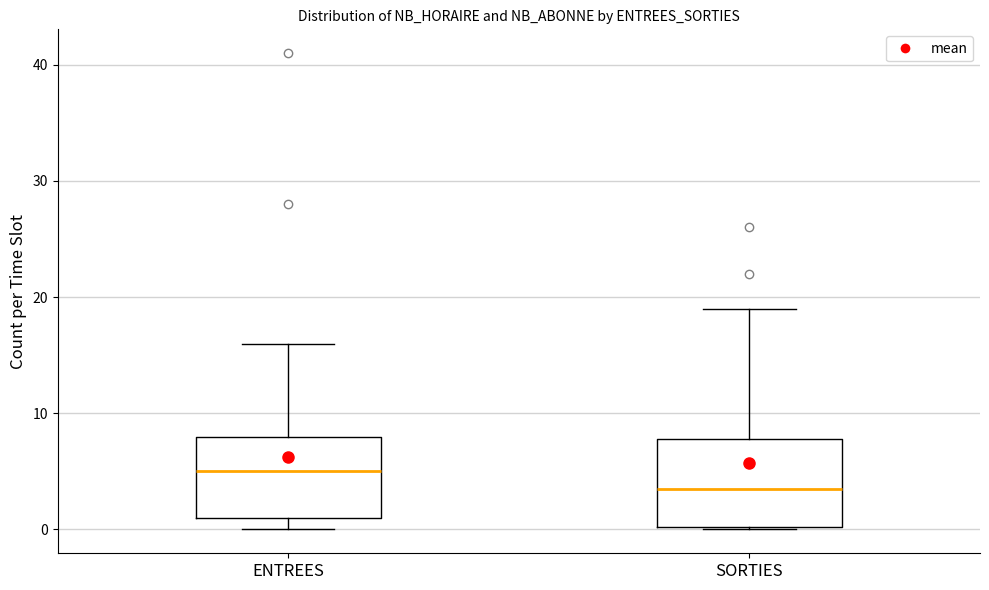

Which box's median line is the highest?

ENTREES